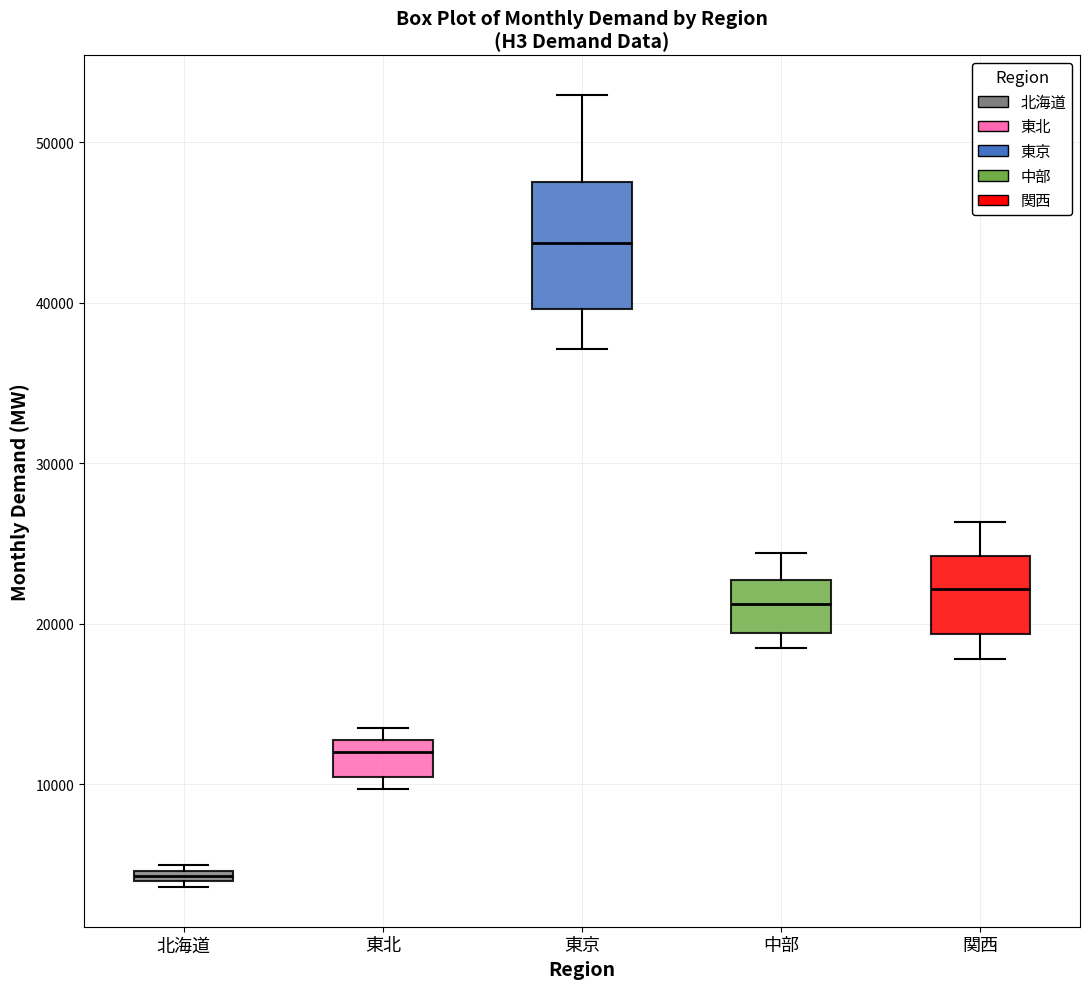

Which box has the lowest median line?

北海道